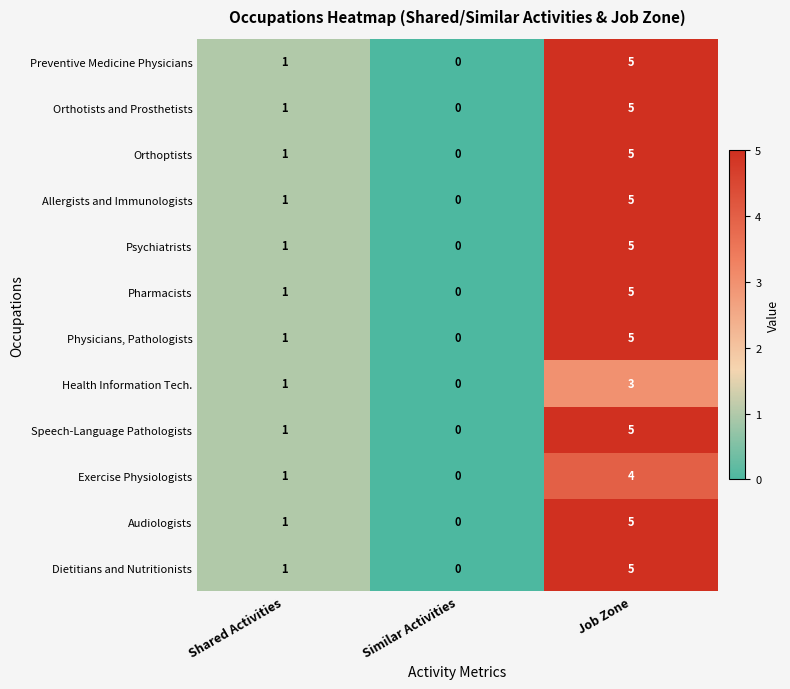

What is the sum of the Physicians, Pathologists values at Similar Activities and Job Zone?

5